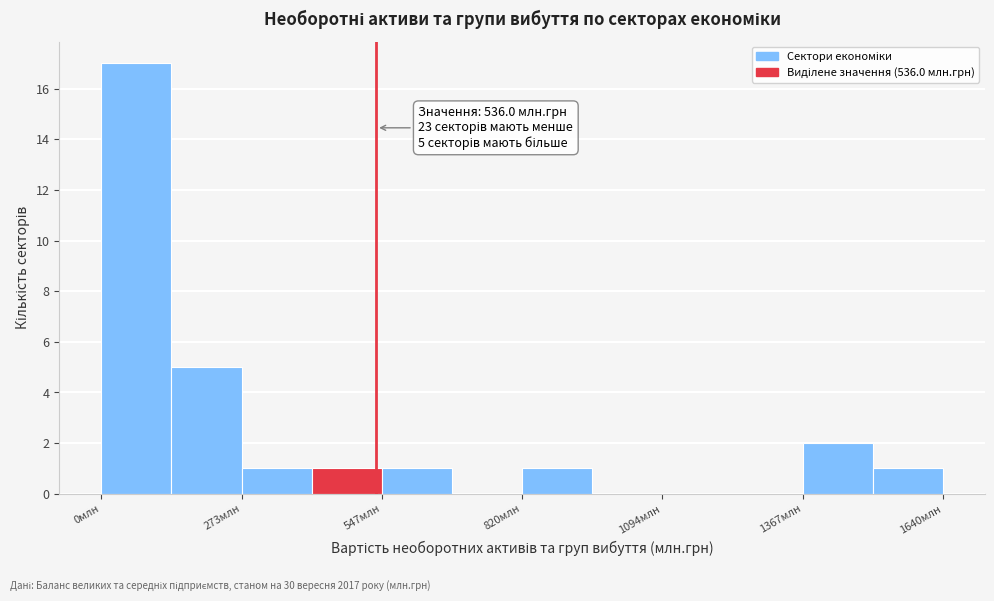

Read against the x-axis, roughly where is the centre of the tallest bar?

50